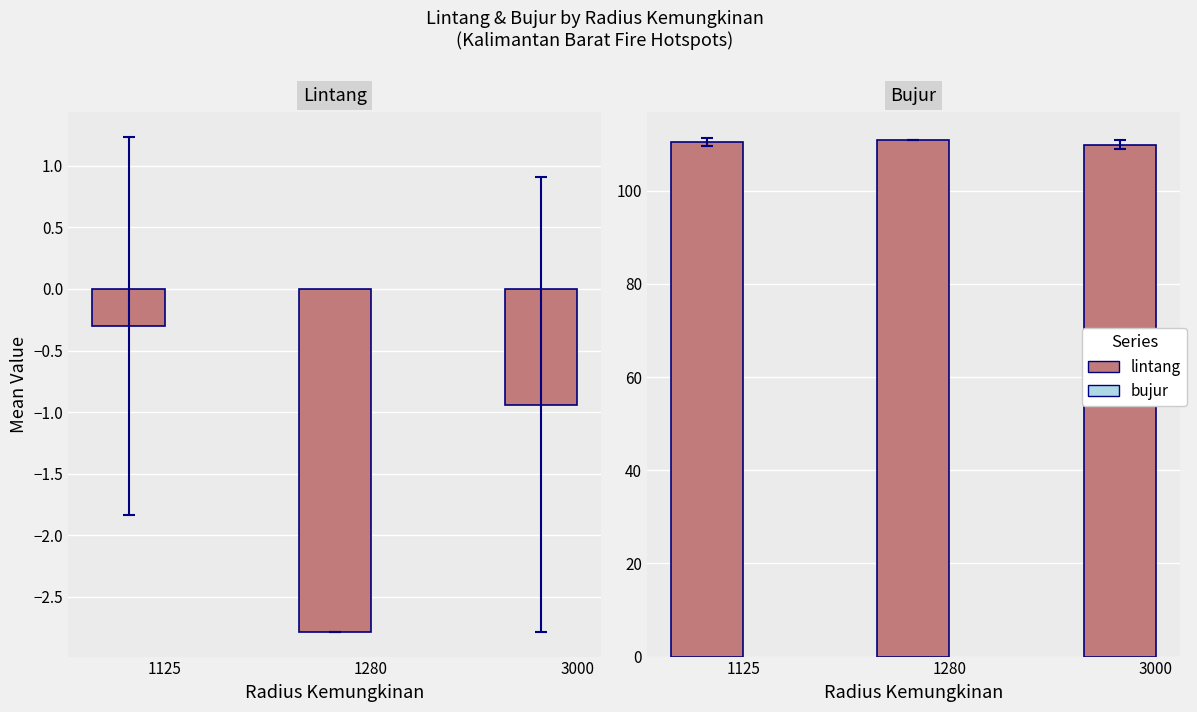

What is the average value of the bujur series?

110.4